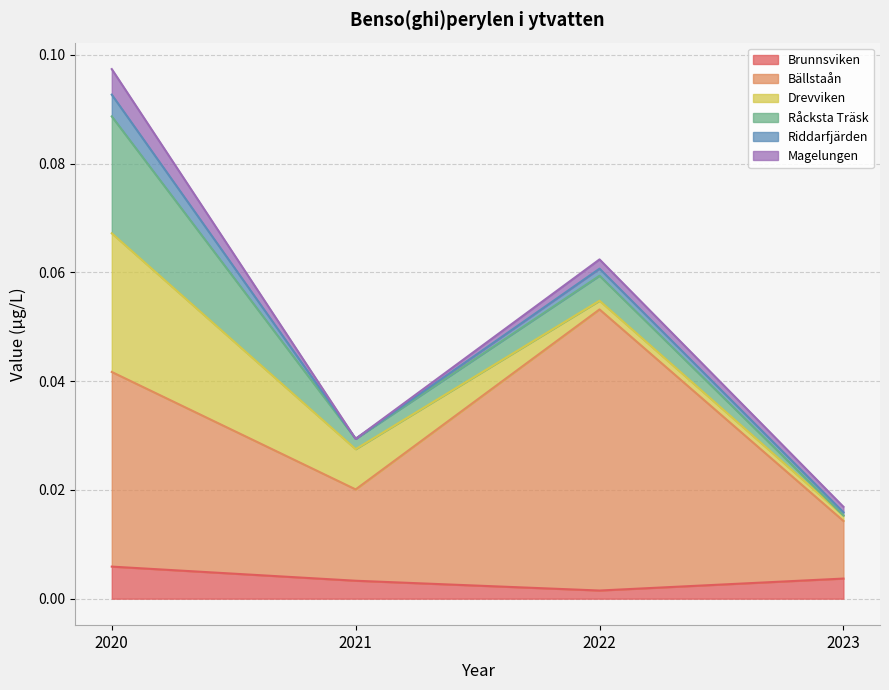

What are all the series names shown in the legend?

Brunnsviken, Bällstaån, Drevviken, Råcksta Träsk, Riddarfjärden, Magelungen